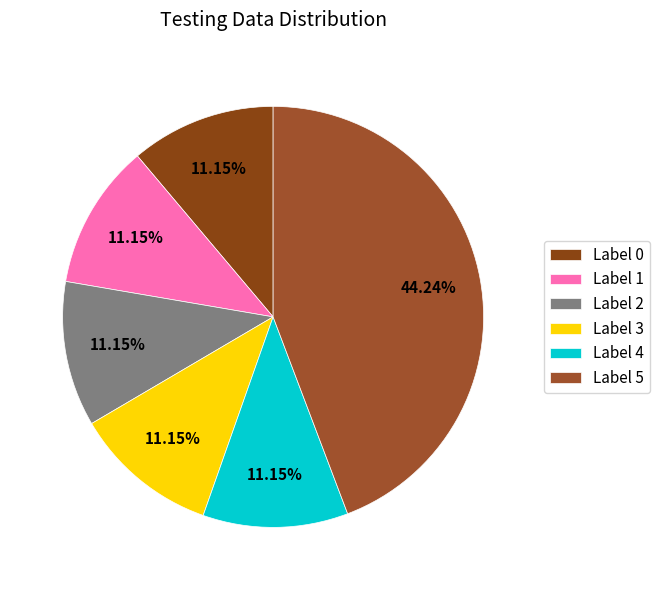

How many slices are in this pie chart?

6